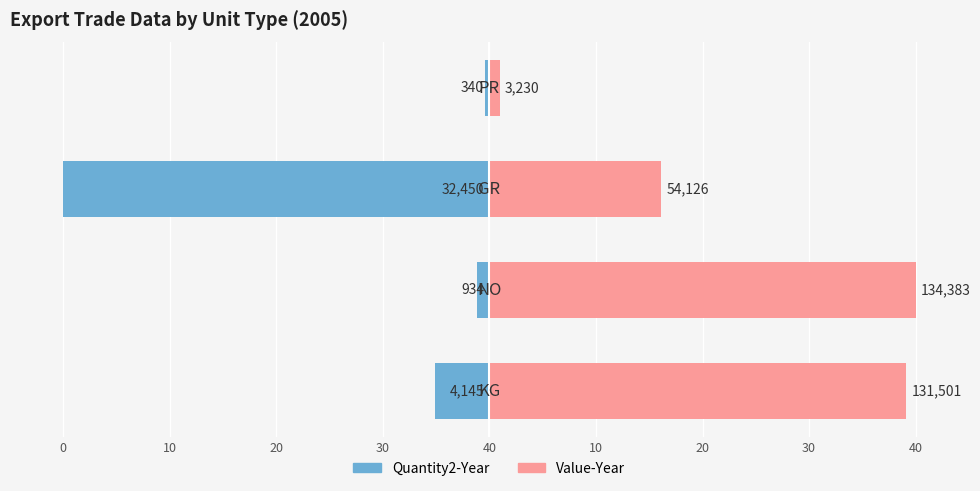

What is the value of the Value-Year bar at the 3rd from the left?

16.1